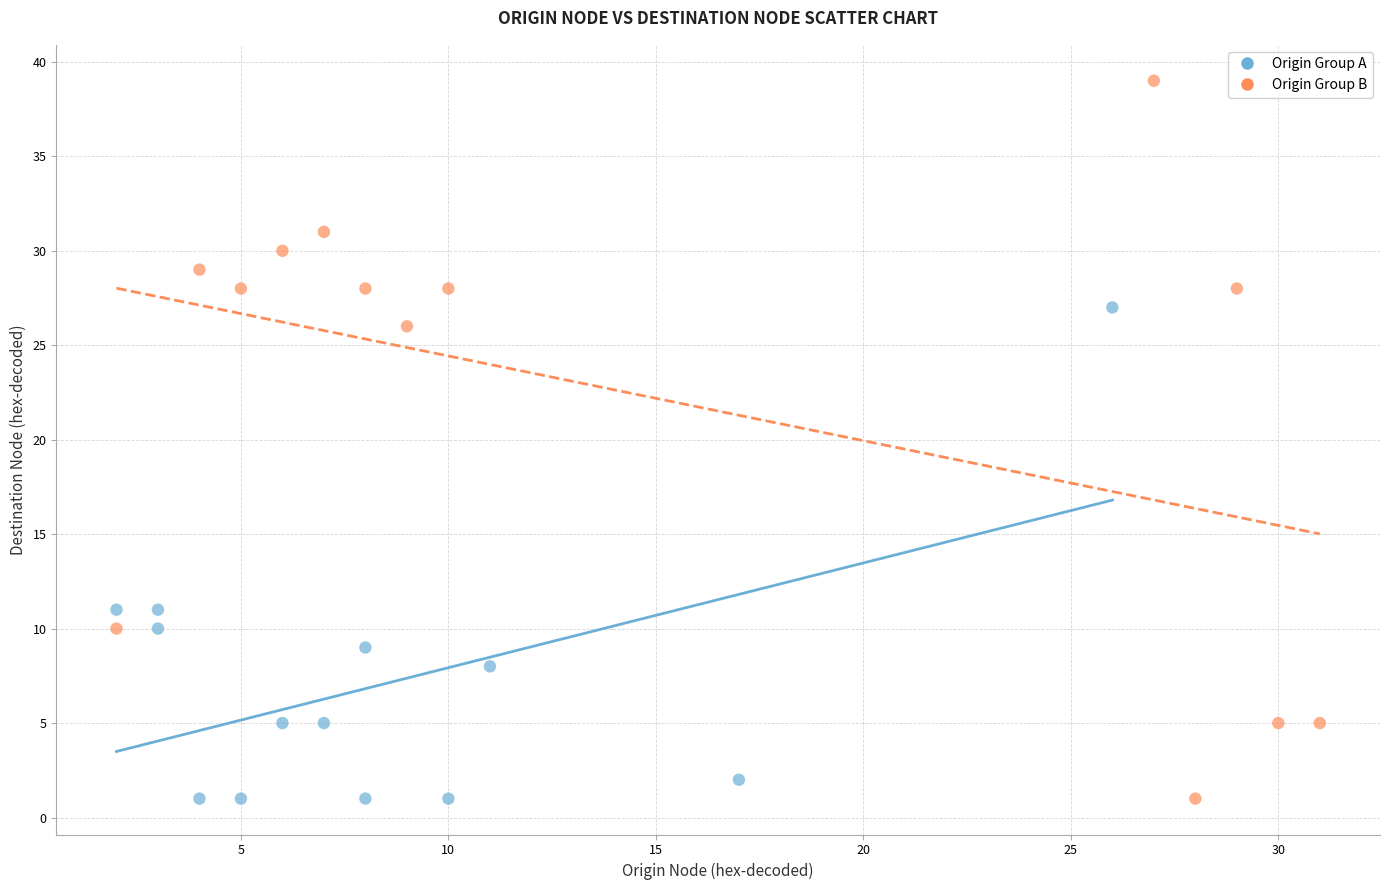

Which series reaches the maximum Y coordinate?

Origin Group B